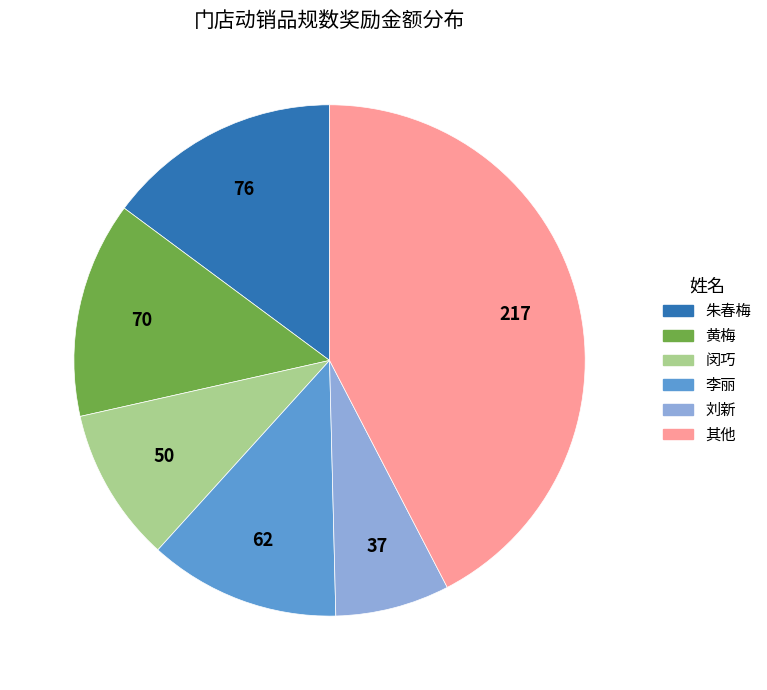

Does 闵巧 represent more than half of the total?

No